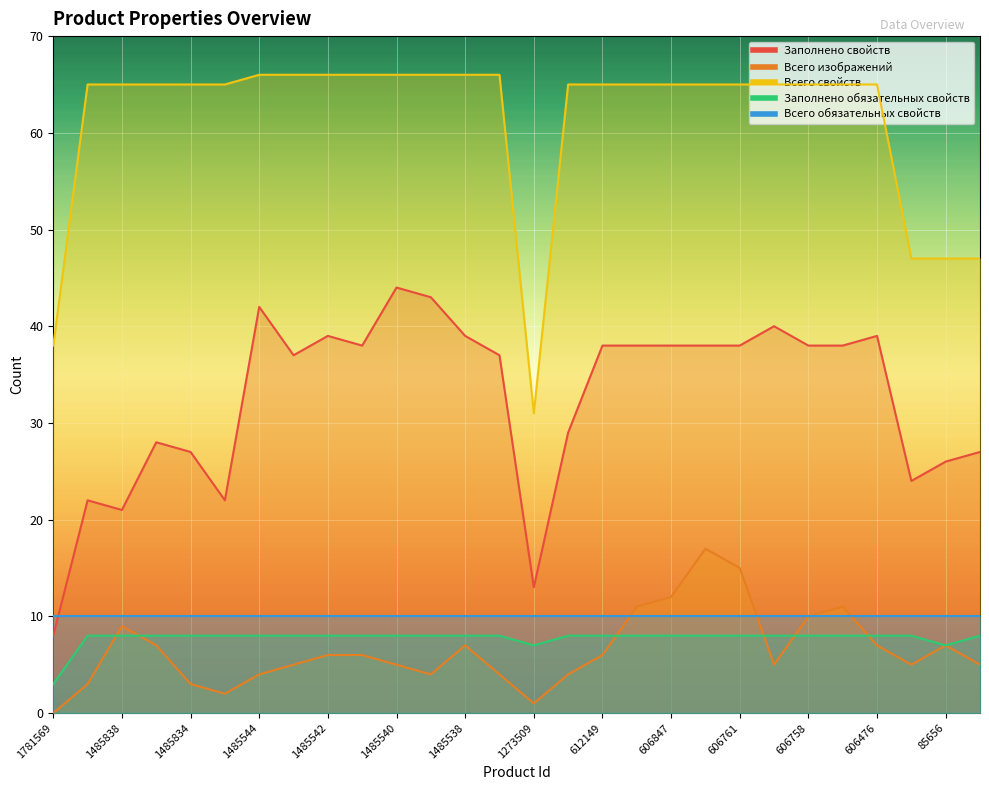

Count the Заполнено обязательных свойств values in the range 8 to 9.

25